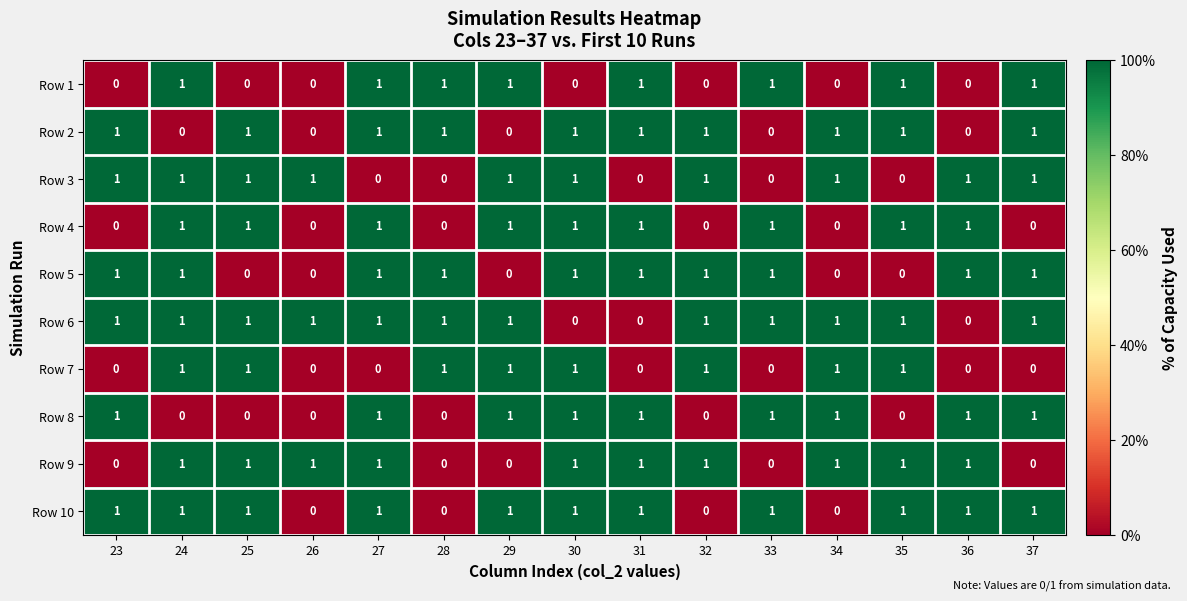

Which series has the largest total across all categories?

Row 6